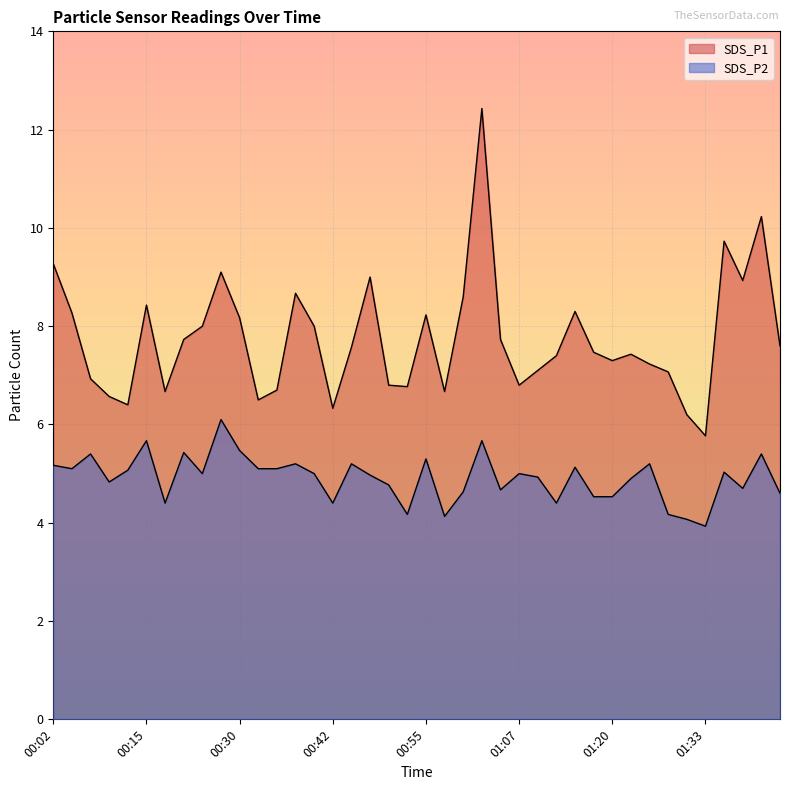

Which series has the widest spread of values?

SDS_P1